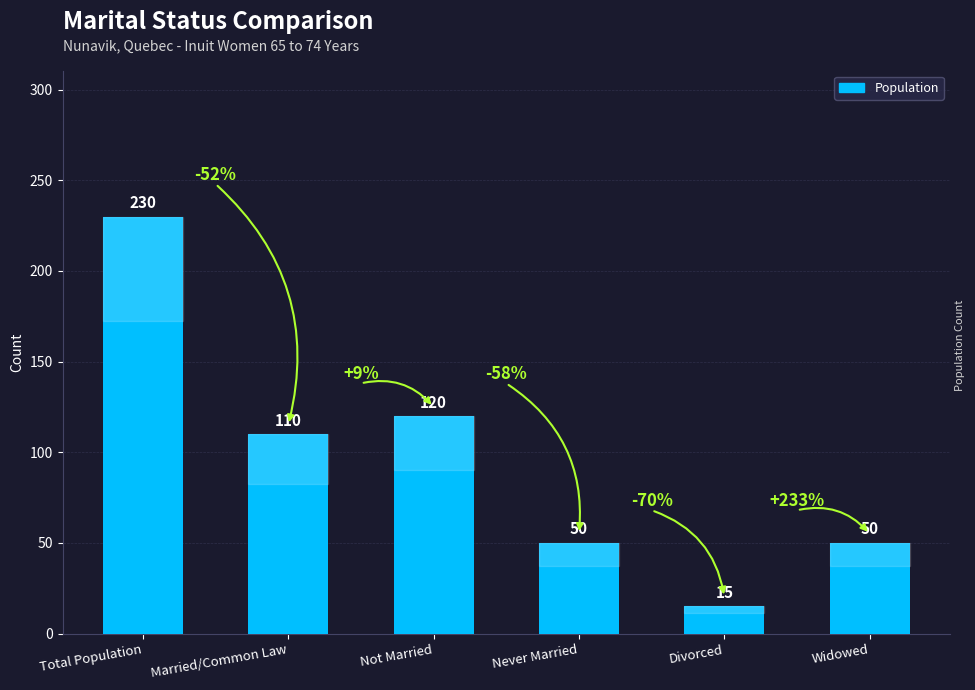

Between Not Married and Divorced, which is larger?

Not Married